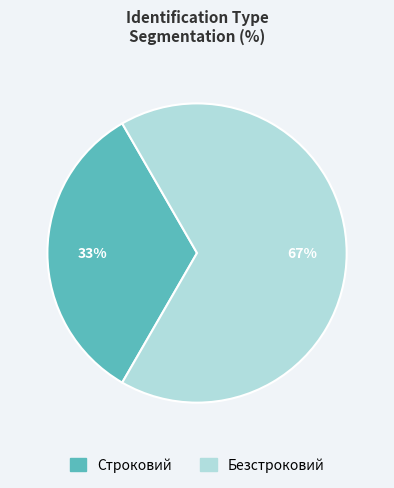

What percentage is the Строковий slice, to the nearest percent?

33%